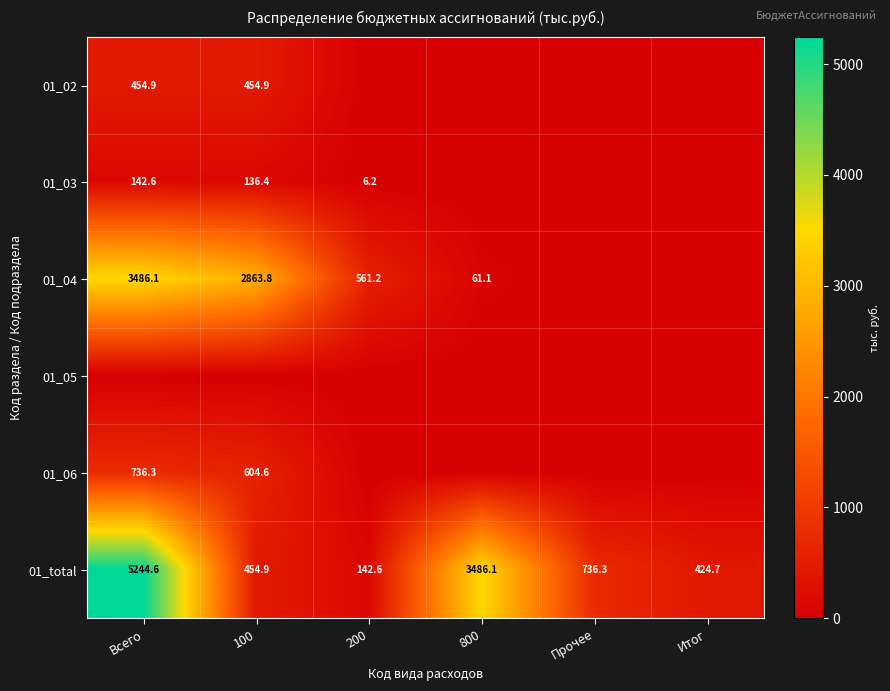

At which label is 01_total closest to 2693?

800